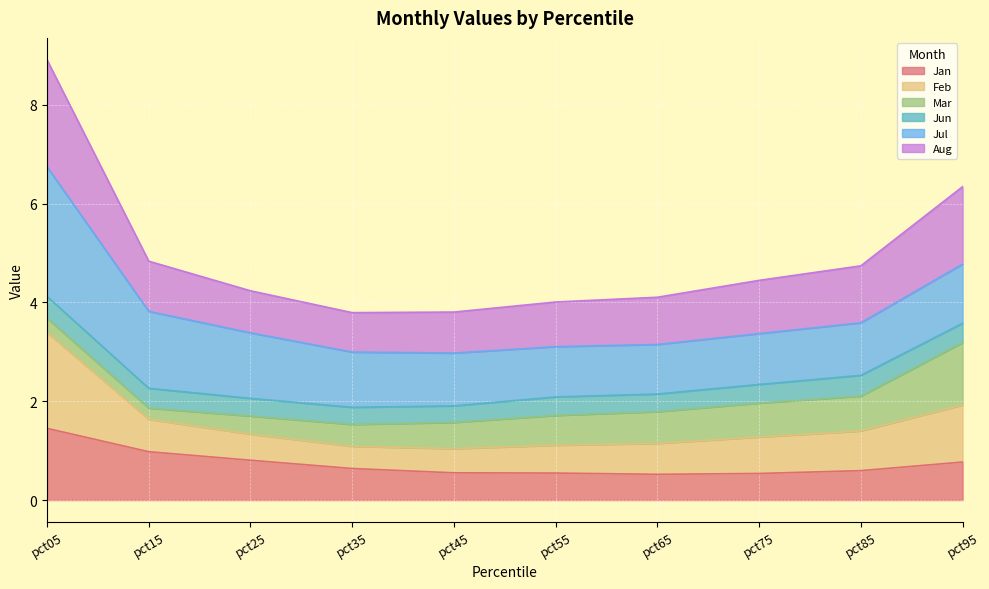

Which category has the lowest value in the Jan series?

pct65